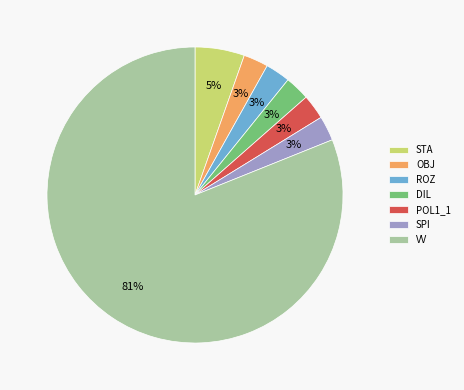

Is it true that SPI is 3% of the pie?

True